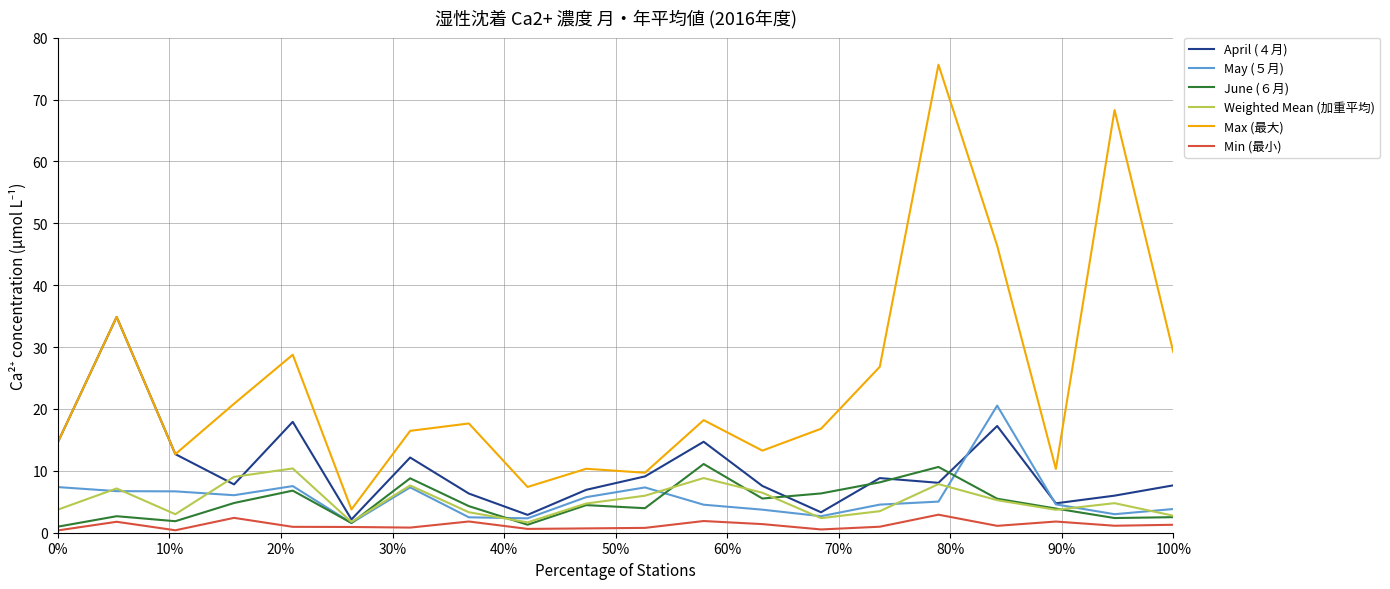

True or false: Max (最大) and May (５月) intersect in this chart.

False